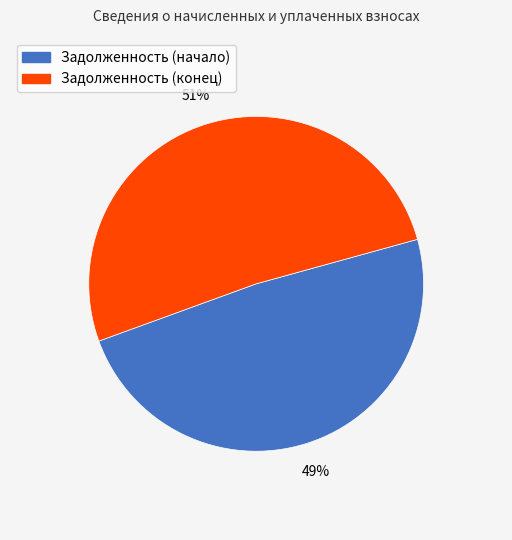

How many slices are in this pie chart?

2